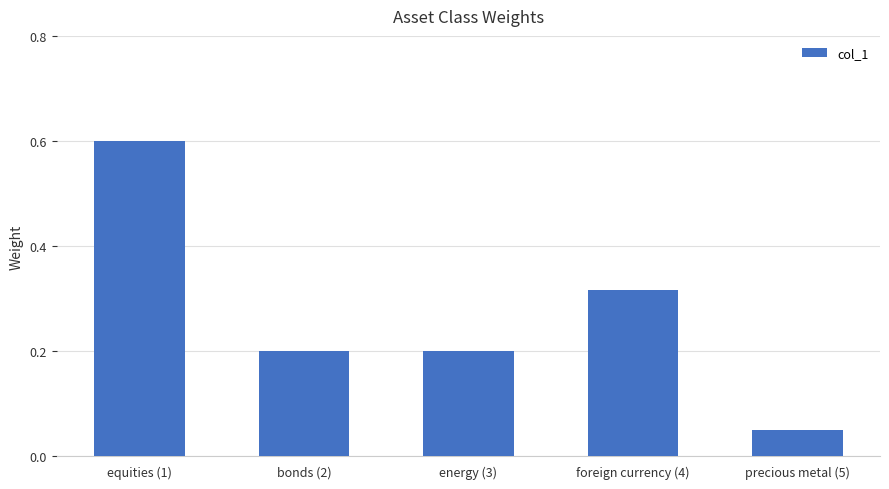

Is it true that the value at bonds (2) is 0.1?

False